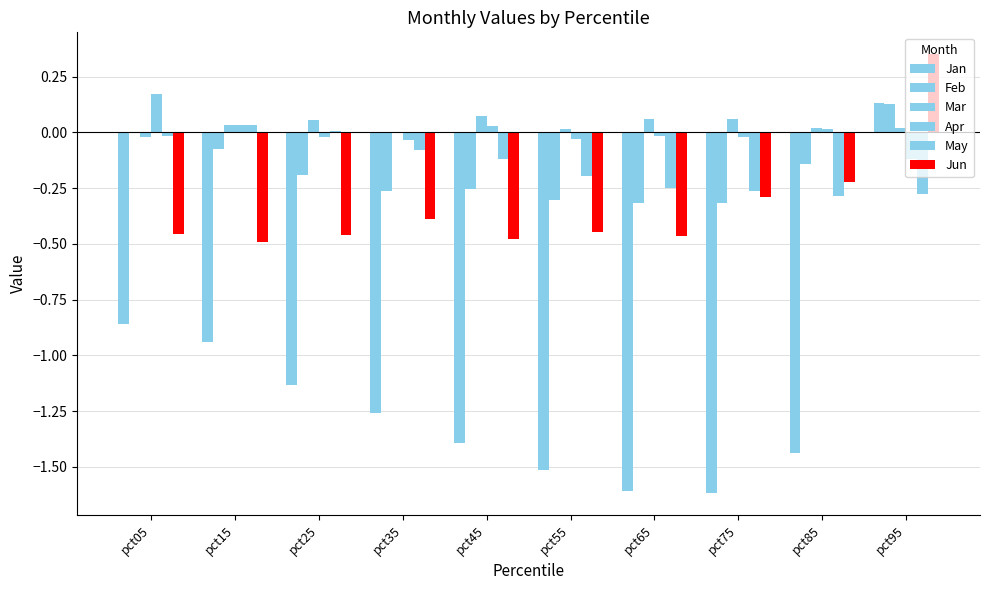

Does the chart contain stacked bars?

No